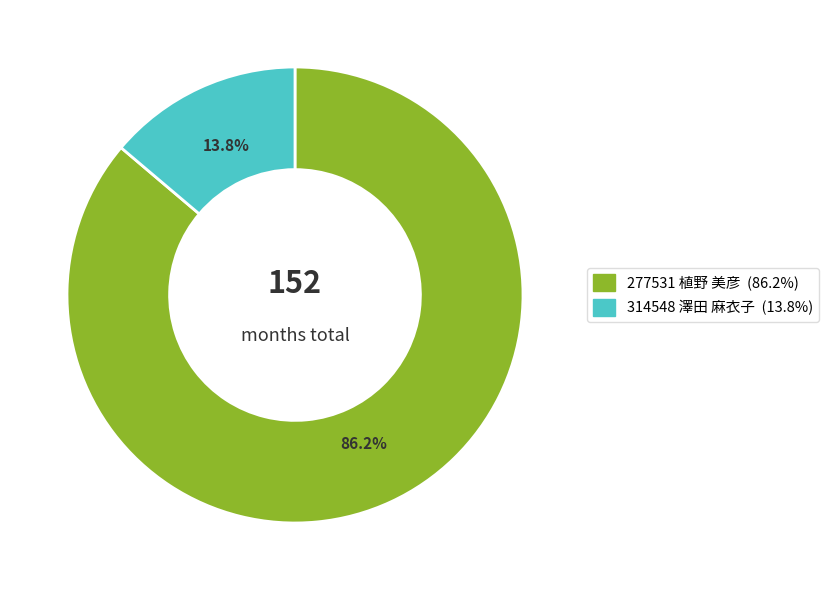

To the nearest percent, what is the average slice percentage?

50%